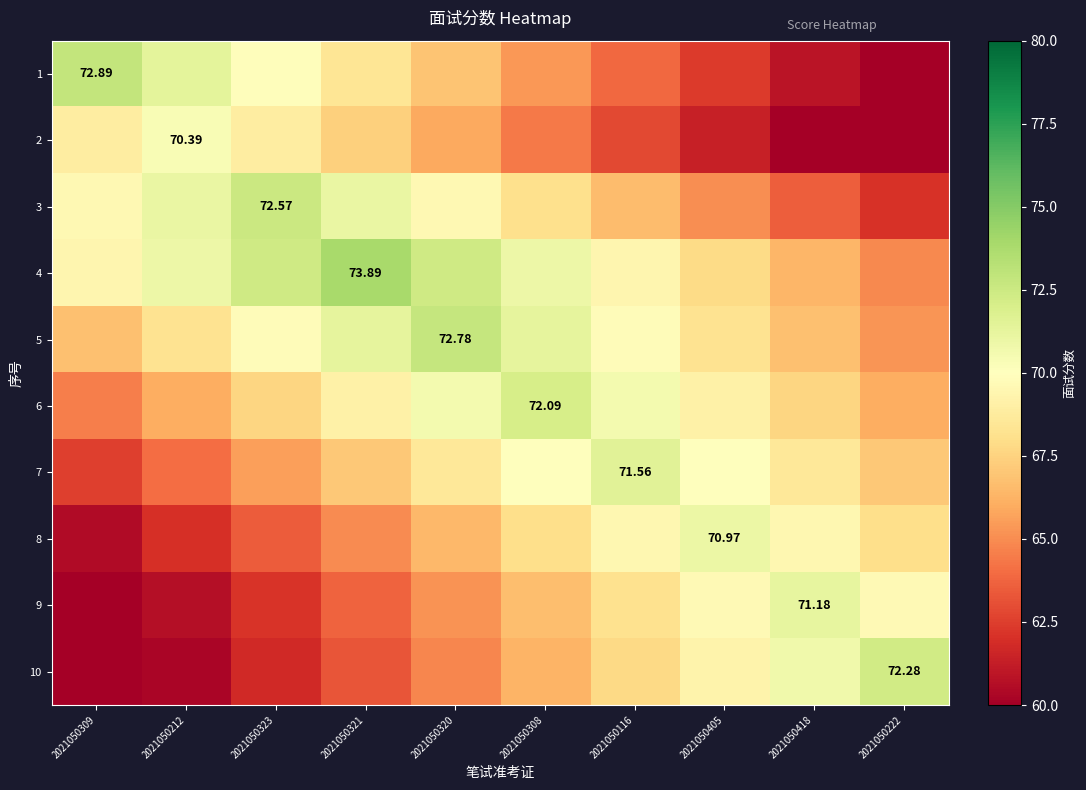

True or false: 10 has a value of 22.9 at 2021050212.

False